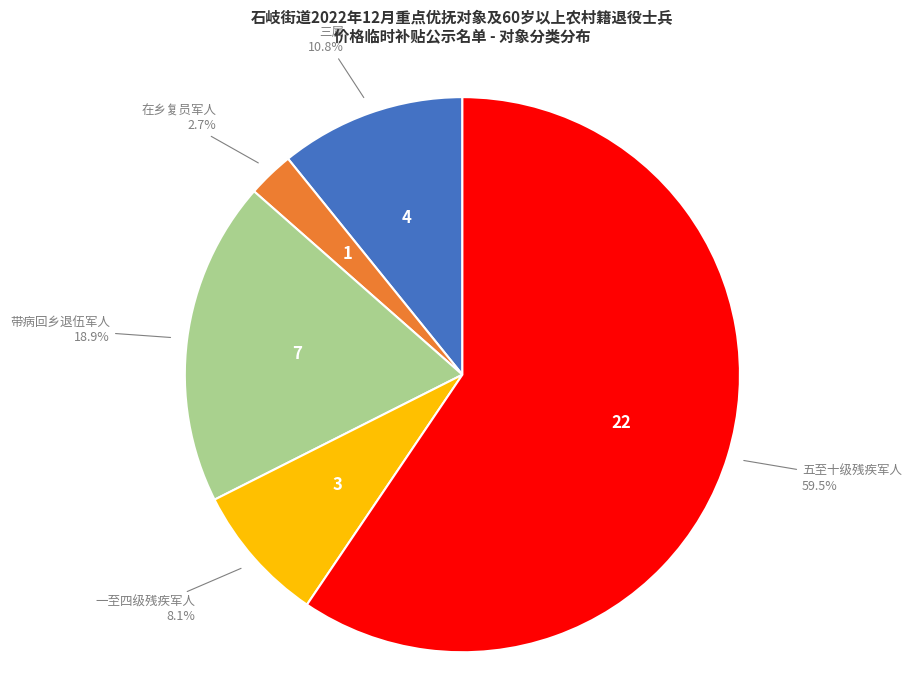

Is 在乡复员军人 the majority of the pie?

No